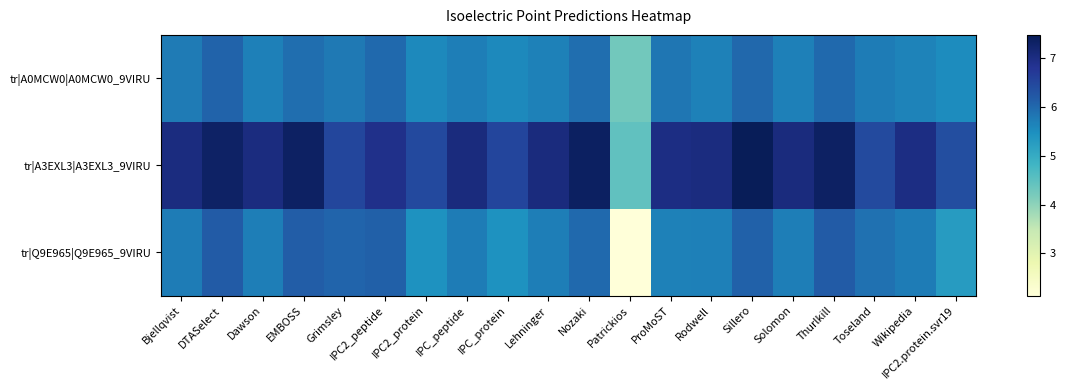

Between EMBOSS and Lehninger, which series saw the biggest shift?

tr|Q9E965|Q9E965_9VIRU